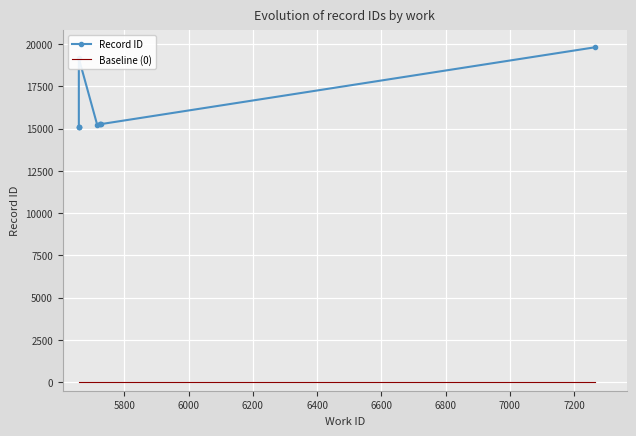

What is the average value of the Record ID series?

16146